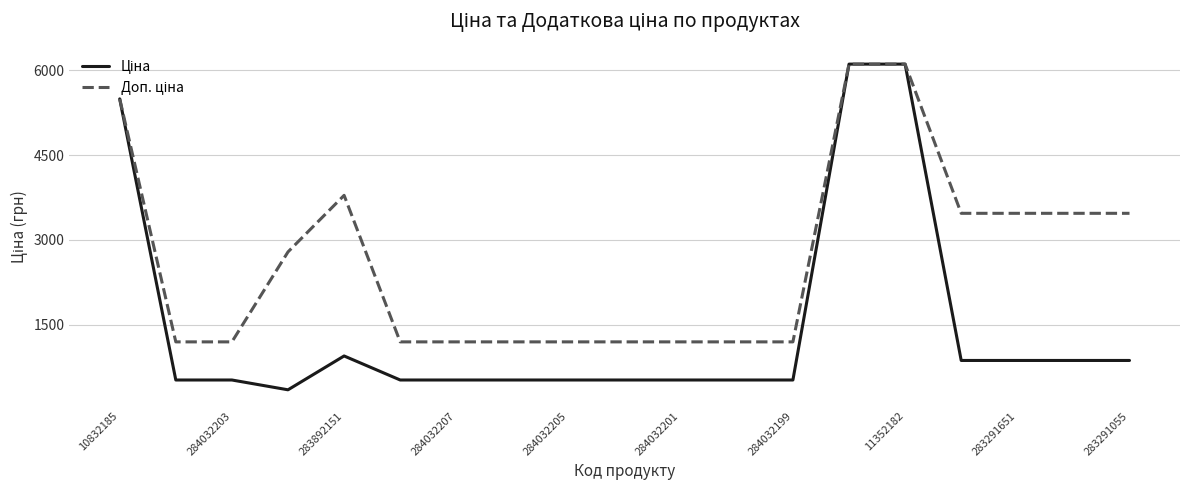

How many distinct data groups are displayed?

2